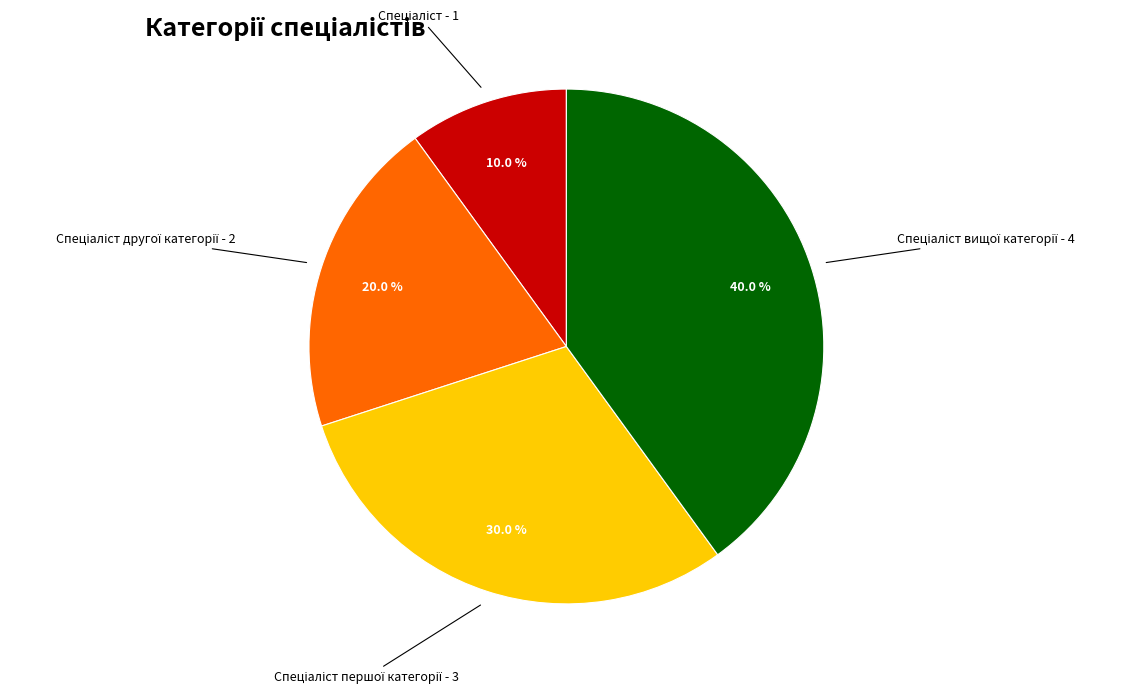

Is there a majority slice in this chart?

No